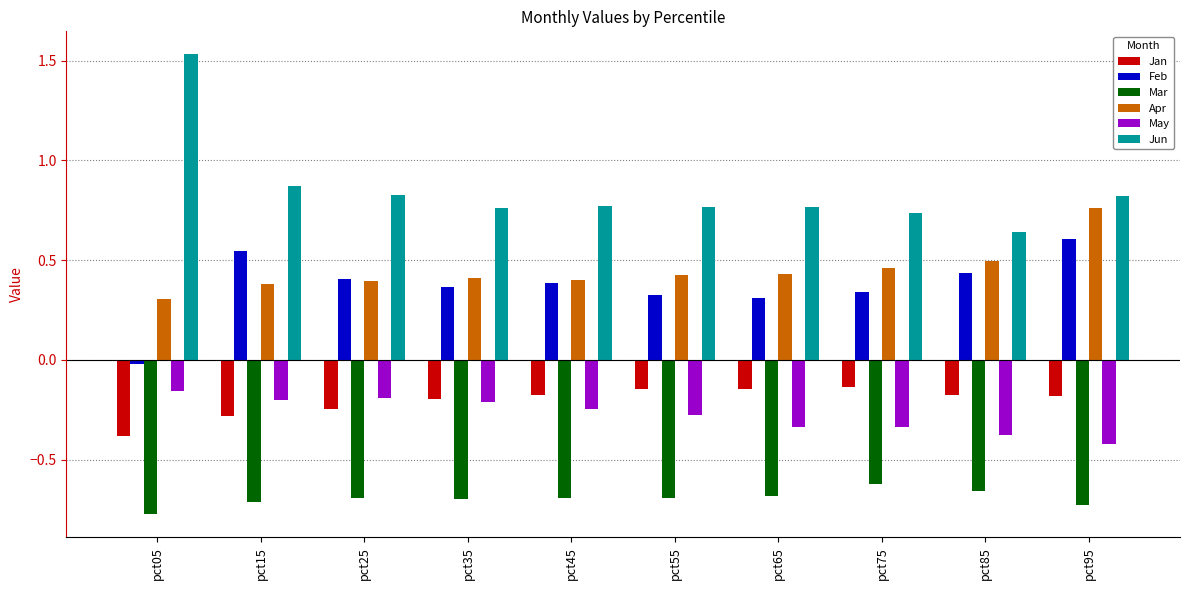

Is the value of May at pct55 greater than the value of Jan at pct05?

Yes